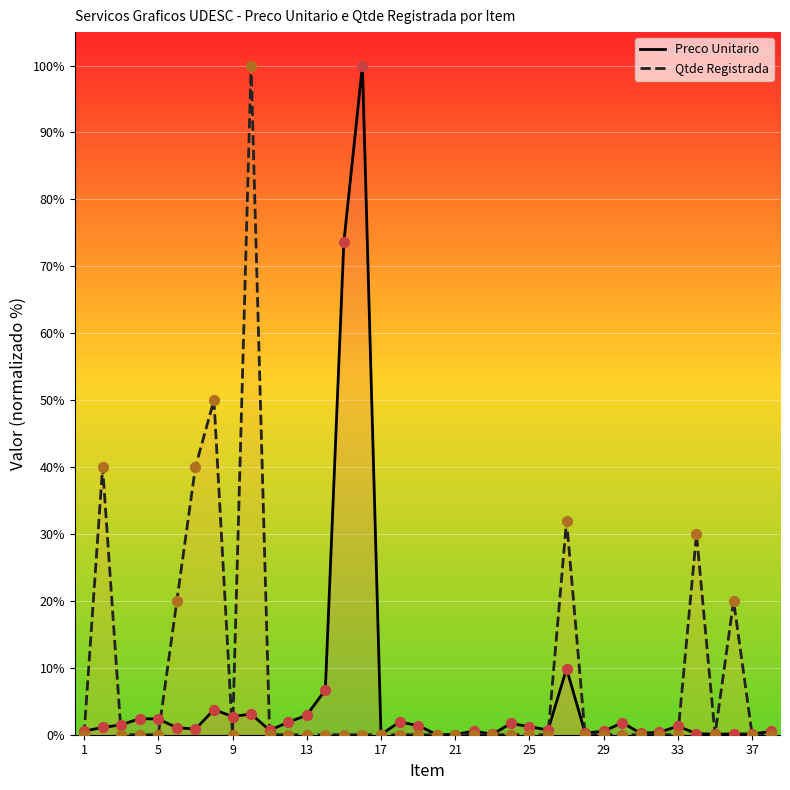

What are all the series names shown in the legend?

Preco Unitario, Qtde Registrada